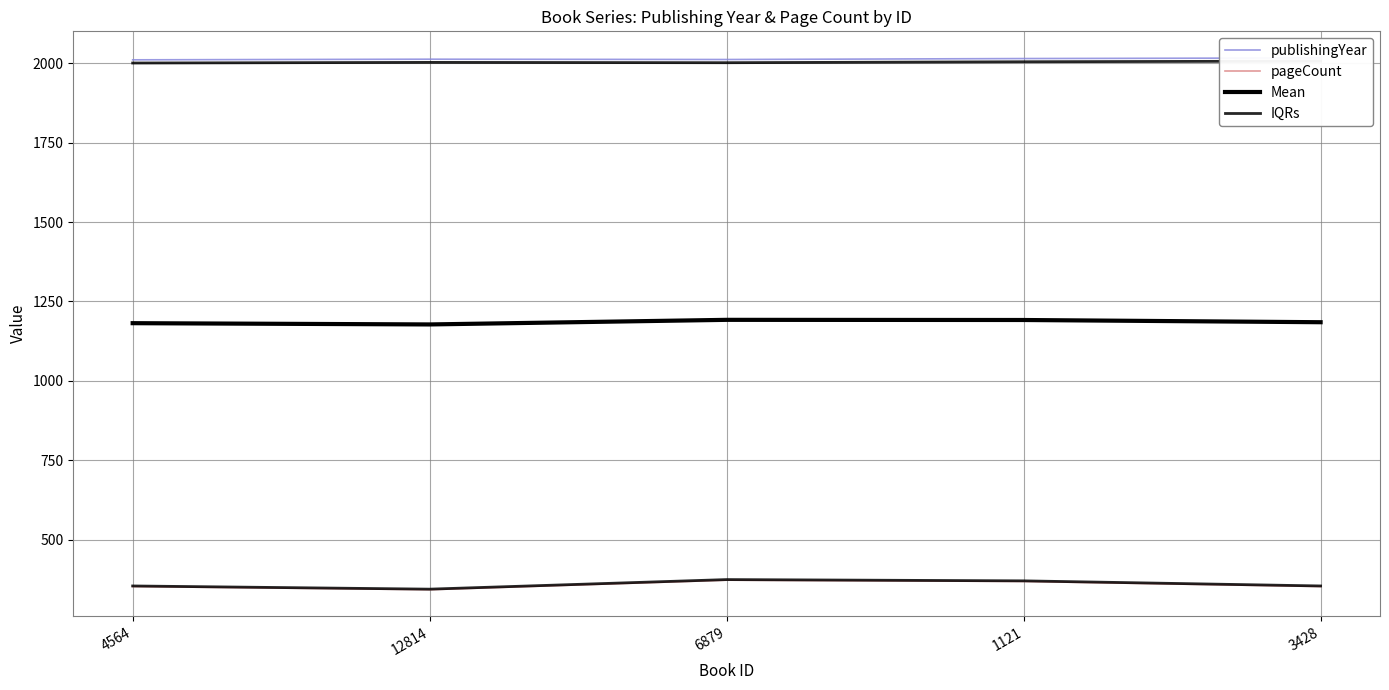

At 6879, list the series in order from largest to smallest.

publishingYear, IQRs, Mean, pageCount